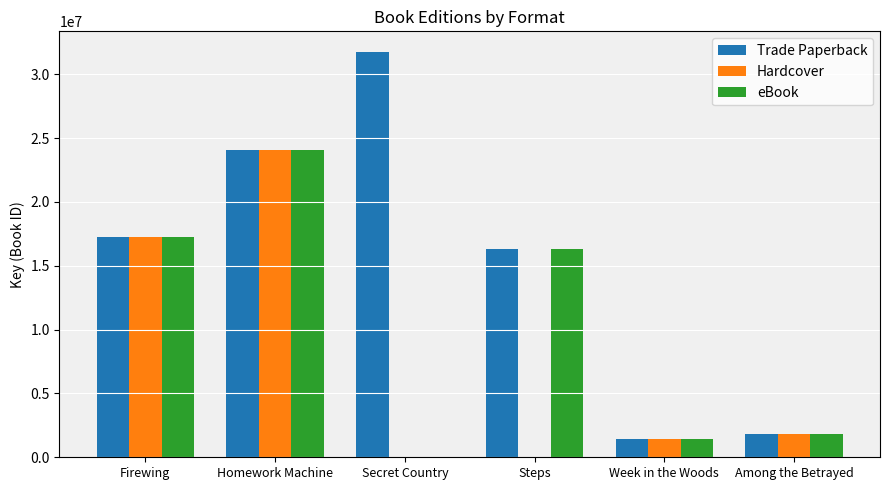

What is the maximum value for eBook?

24080699